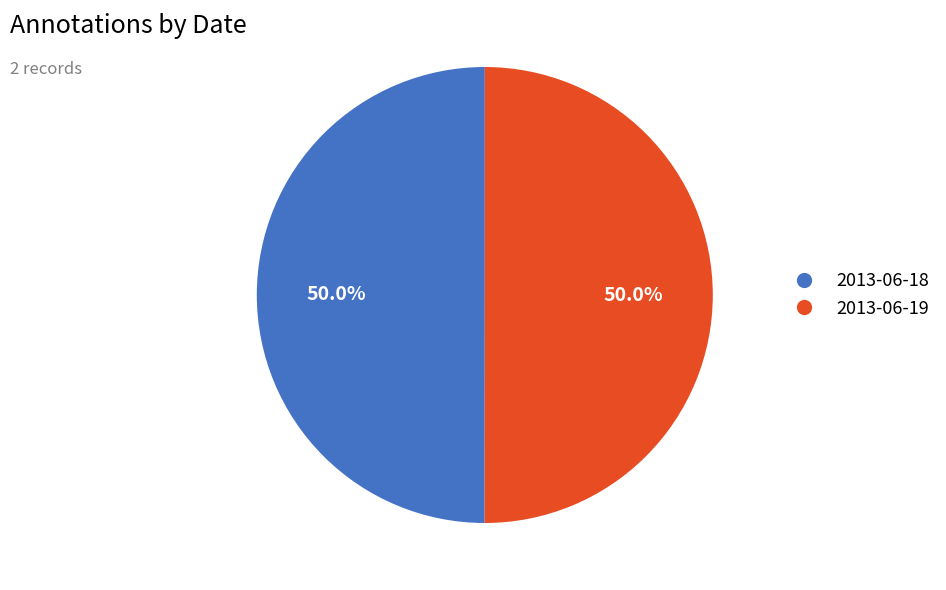

To the nearest percent, what is the combined percentage of 2013-06-19 and 2013-06-18?

100%